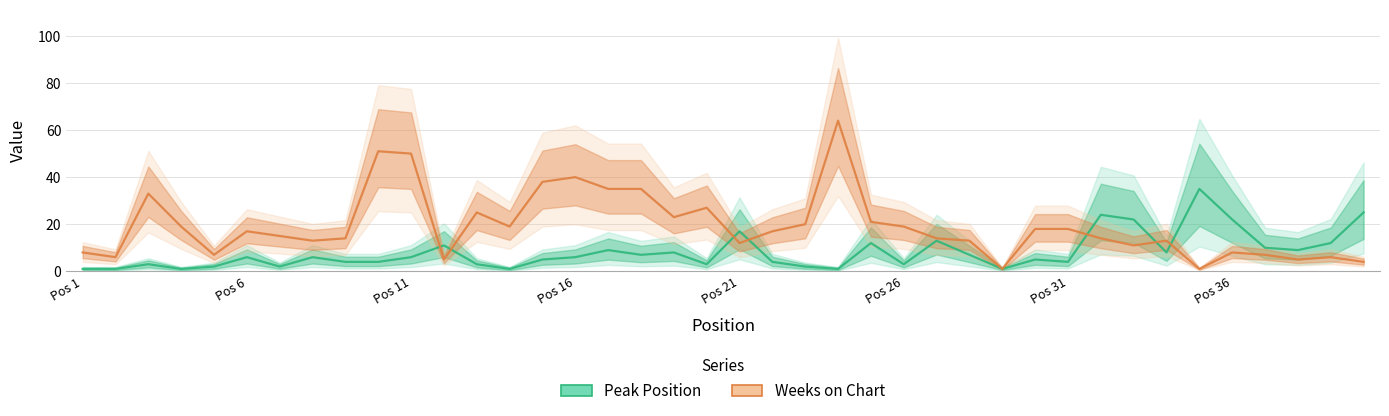

Does the chart display data point markers on the line(s)?

No